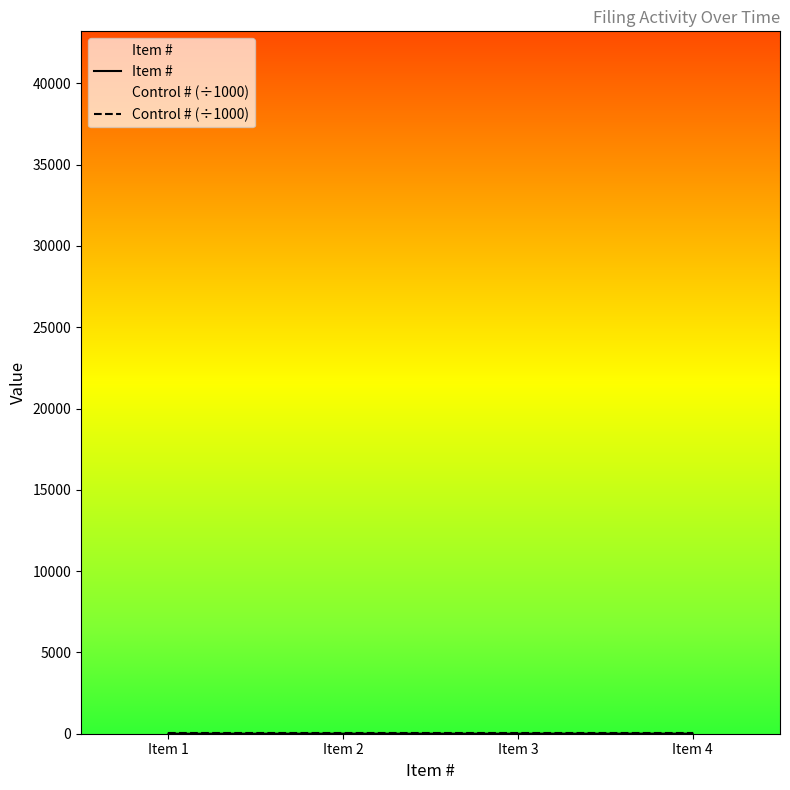

Rank the categories by Control # (÷1000) value from highest to lowest.

Item 1, Item 2, Item 3, Item 4